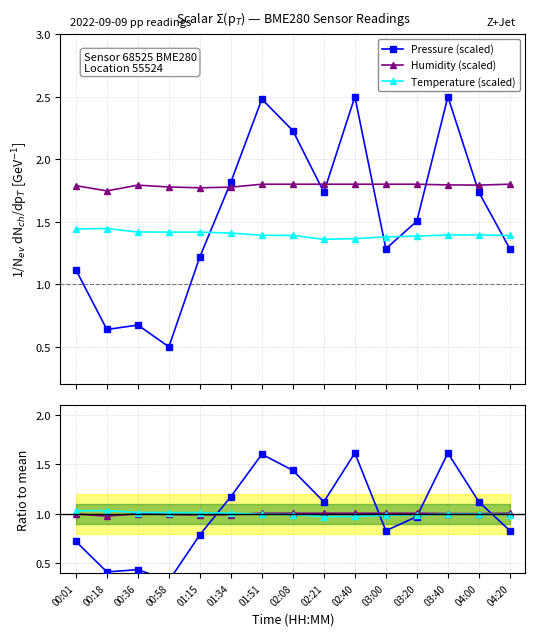

What is the sum of the Temperature (scaled) values at 01:51 and 01:34?

2.8